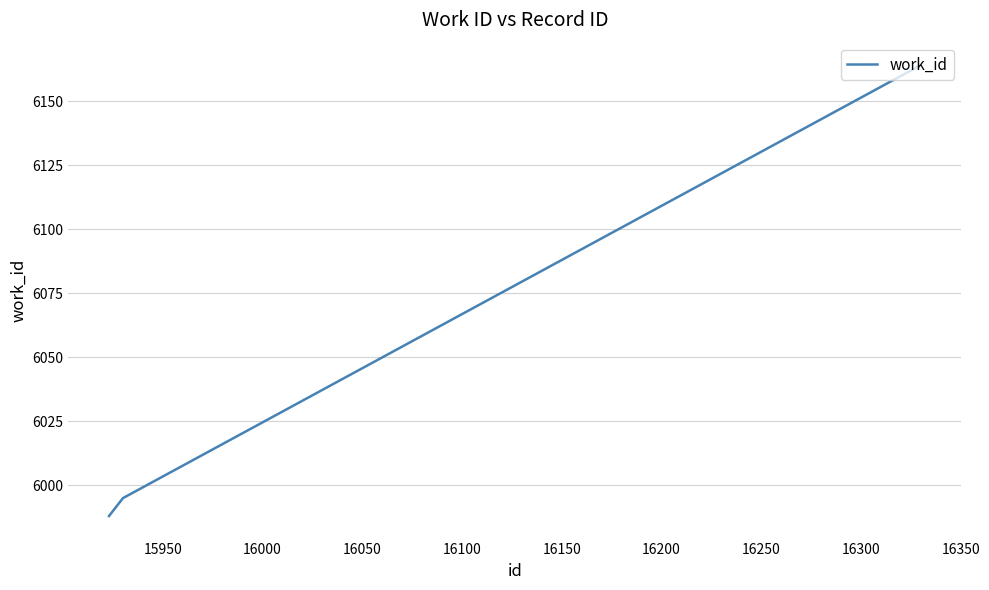

What is the smallest value displayed?

5988